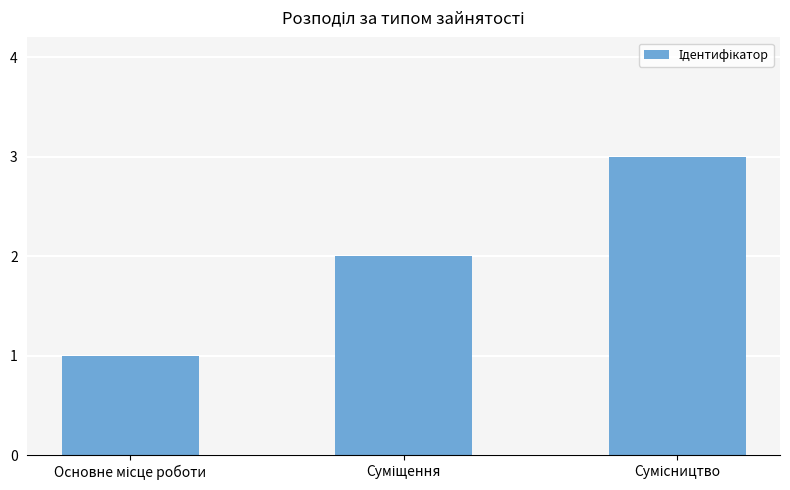

What is the greatest value displayed?

3